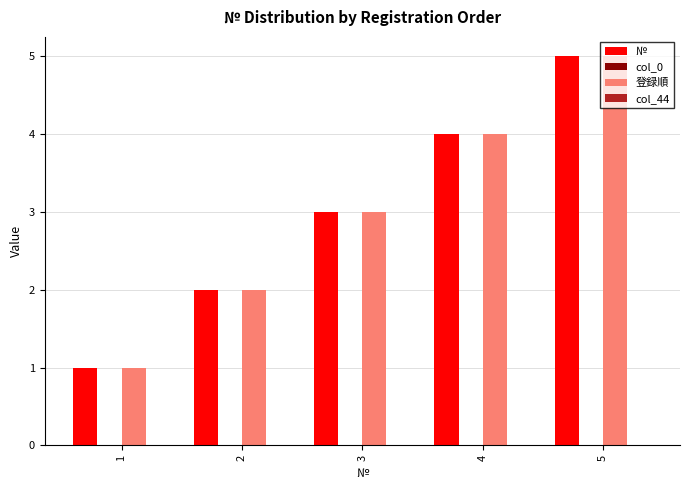

What is the difference between the second highest and minimum values in the 登録順 series?

3